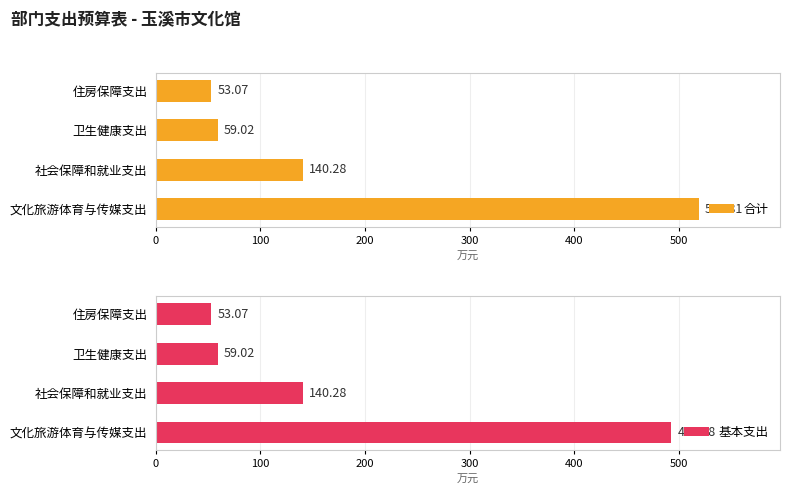

What value does the 基本支出 series have at 住房保障支出?

53.1